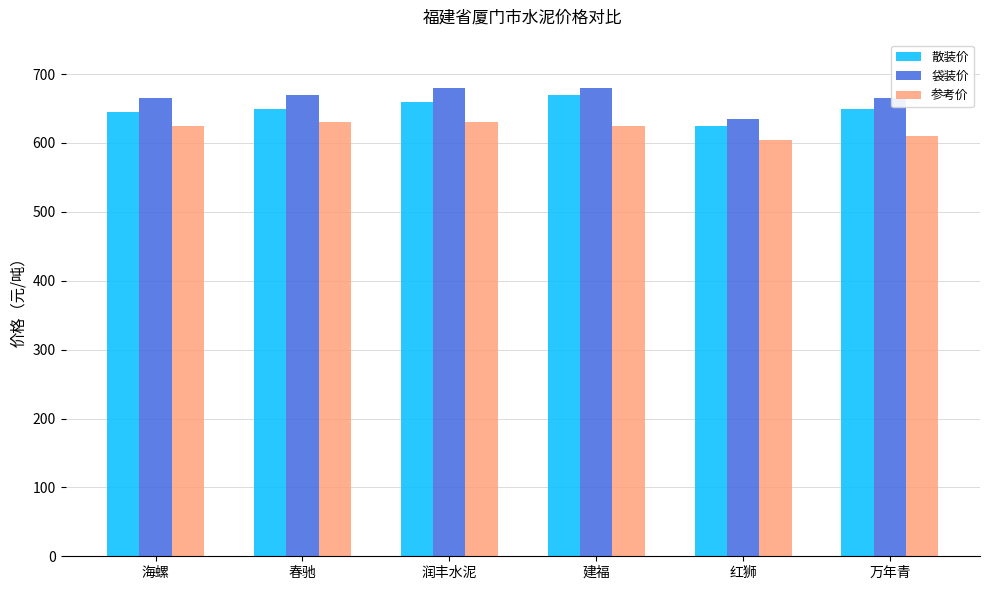

Which series has the largest total across all categories?

袋装价